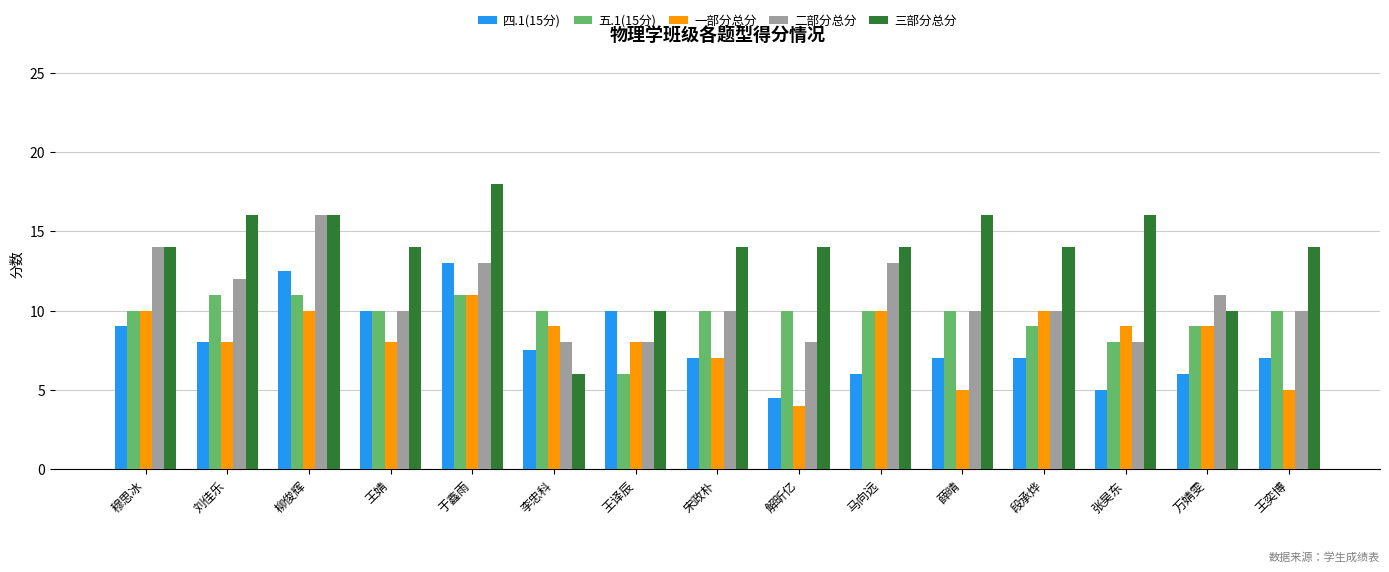

What is the label of the 2nd bar from the right?

万婧雯